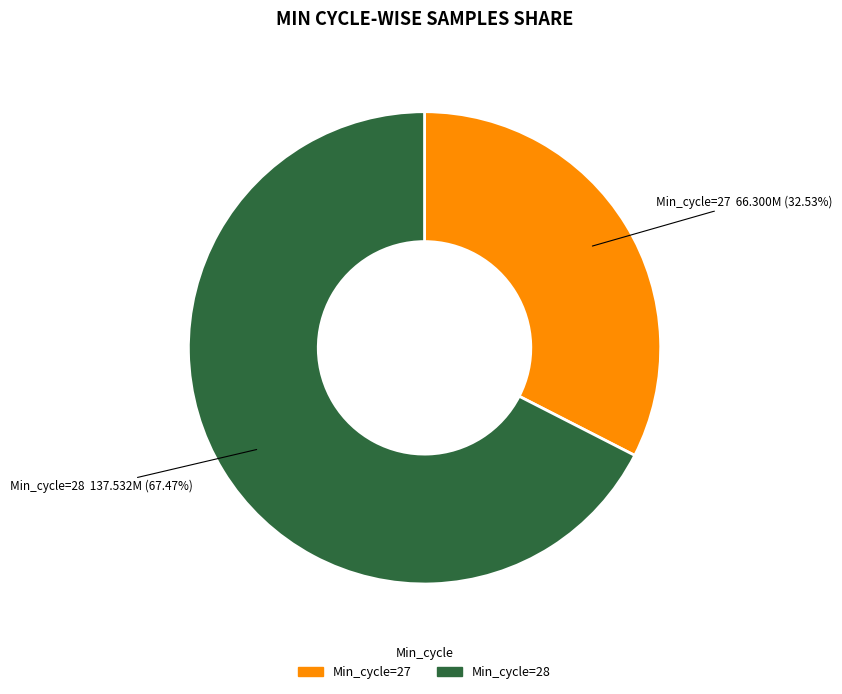

How many slices are in this pie chart?

2